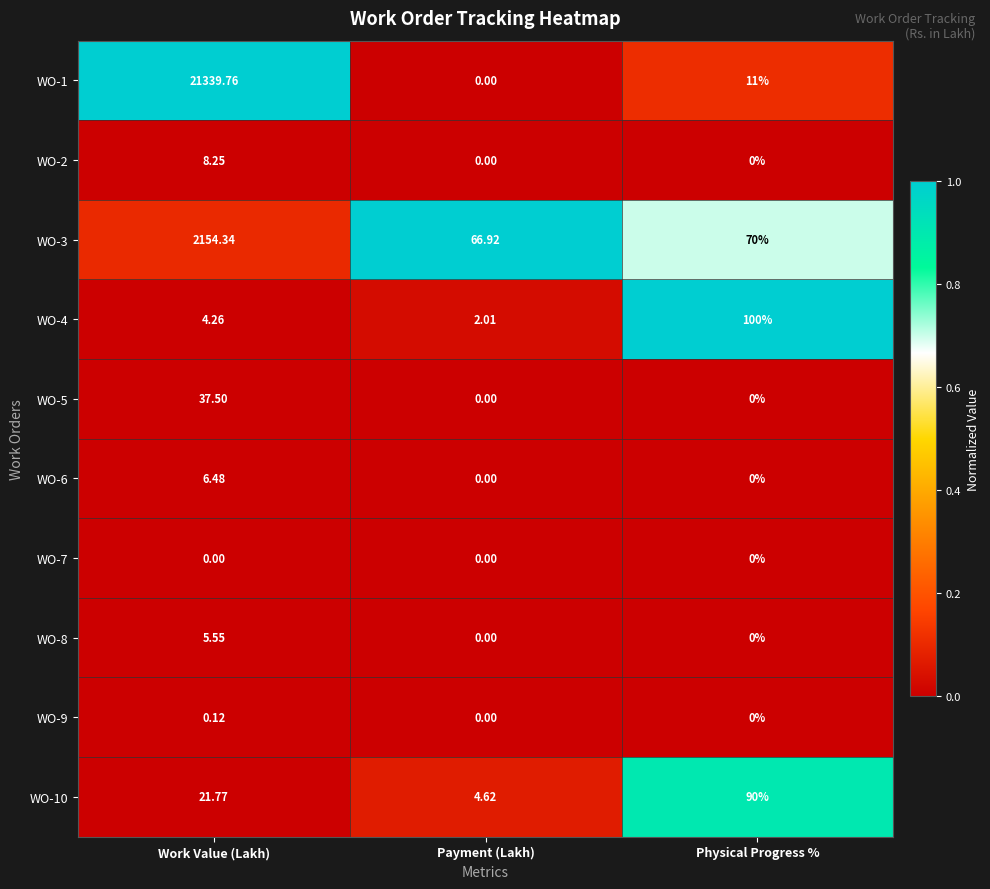

Between Work Value (Lakh) and Payment (Lakh), which series saw the biggest shift?

WO-1